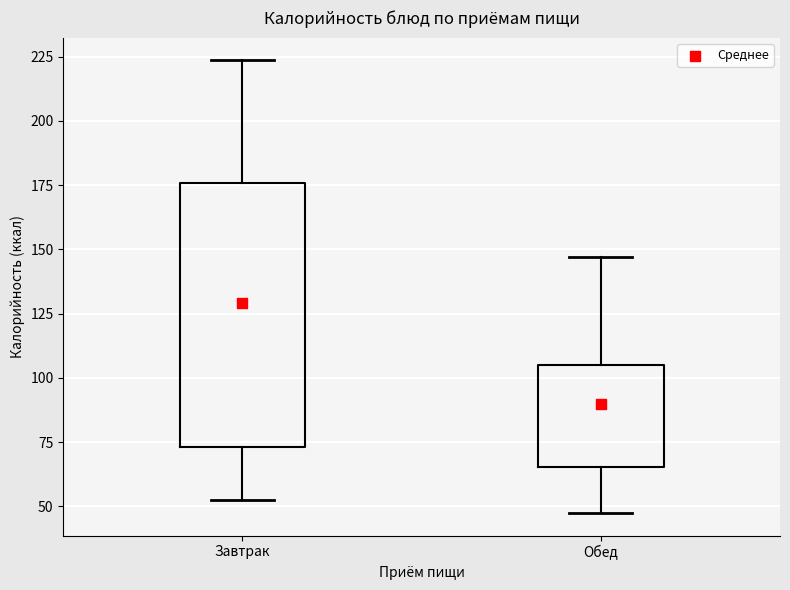

Where is the upper edge of the box for Обед on the y-axis? The values are not printed on the chart, so give them approximately, as read against the axis.

105